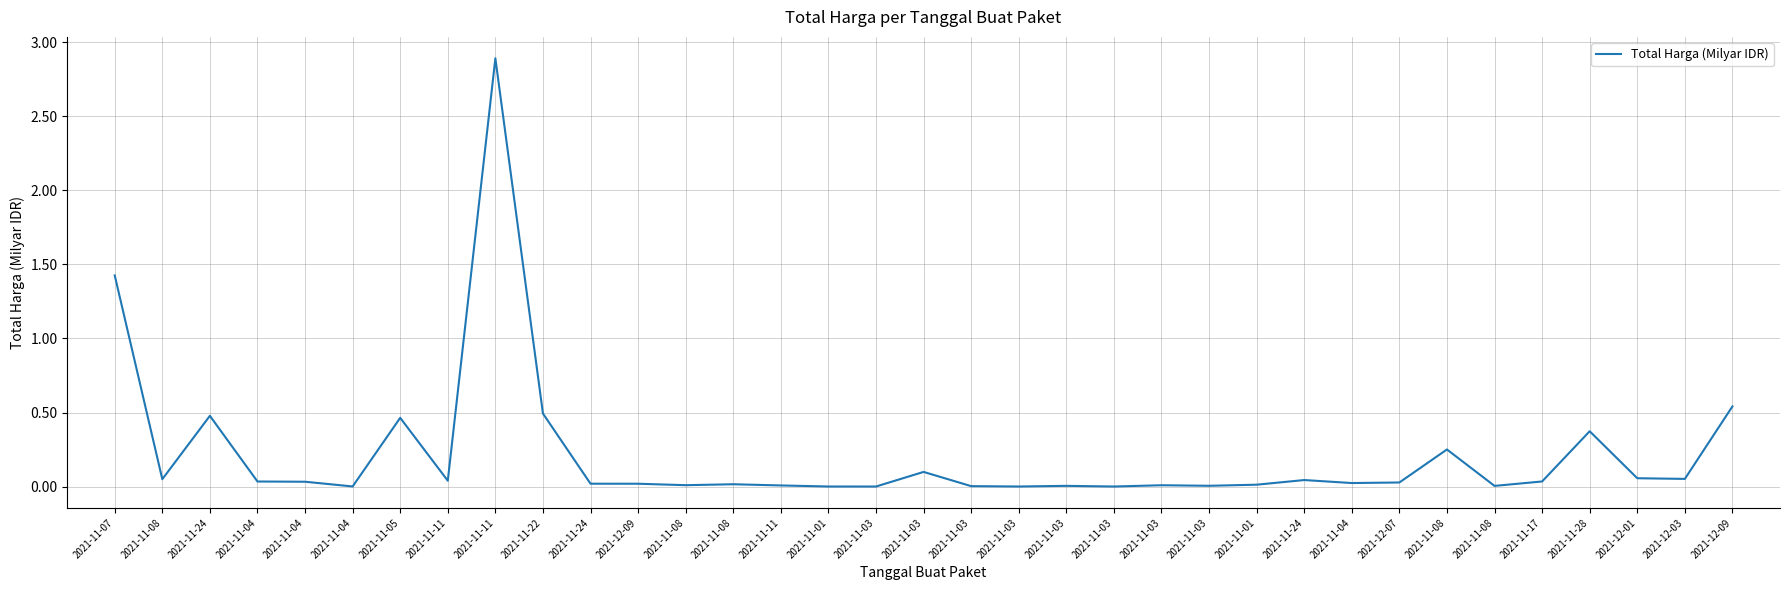

Is it true that the value at 2021-11-08 is 0.0?

True